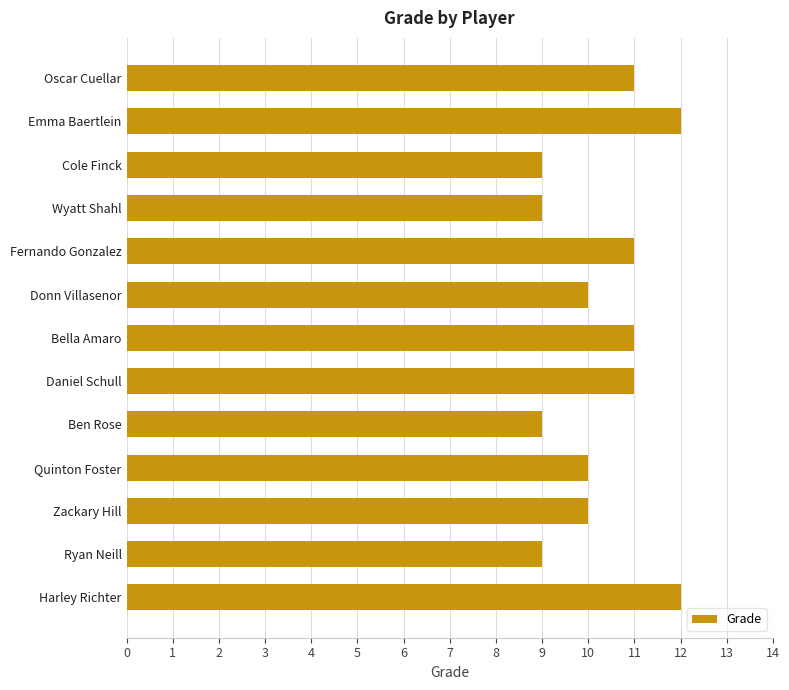

How many bars are there in total?

13